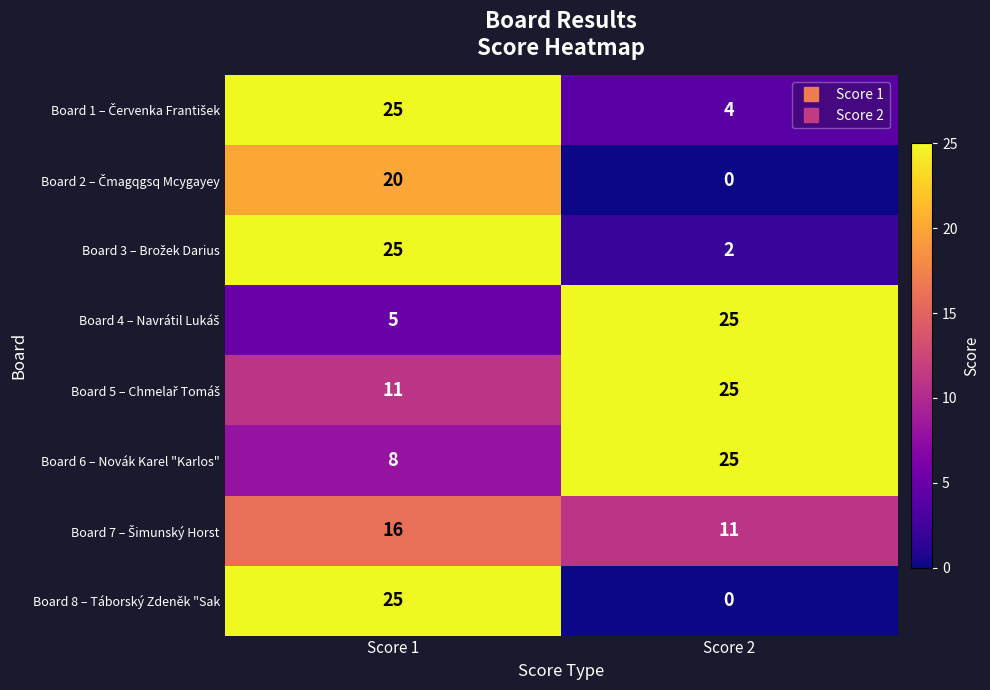

Which category has the lowest value across all series?

Score 2